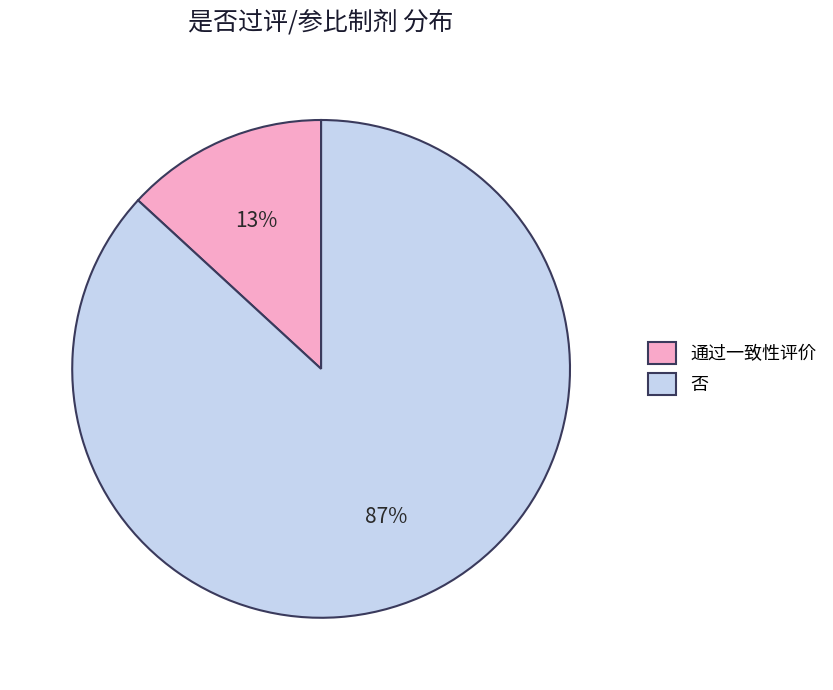

What is the smallest slice in the pie chart?

通过一致性评价